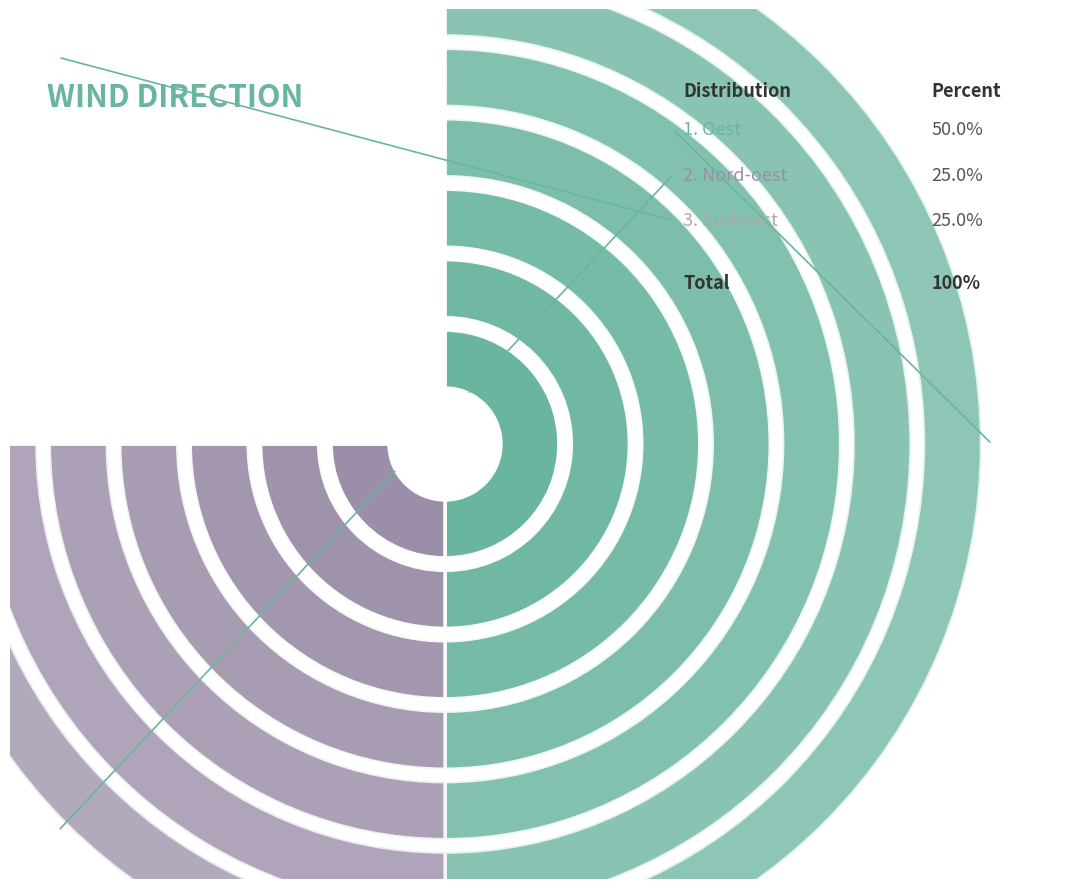

Is it true that 3 is 18% of the pie?

False